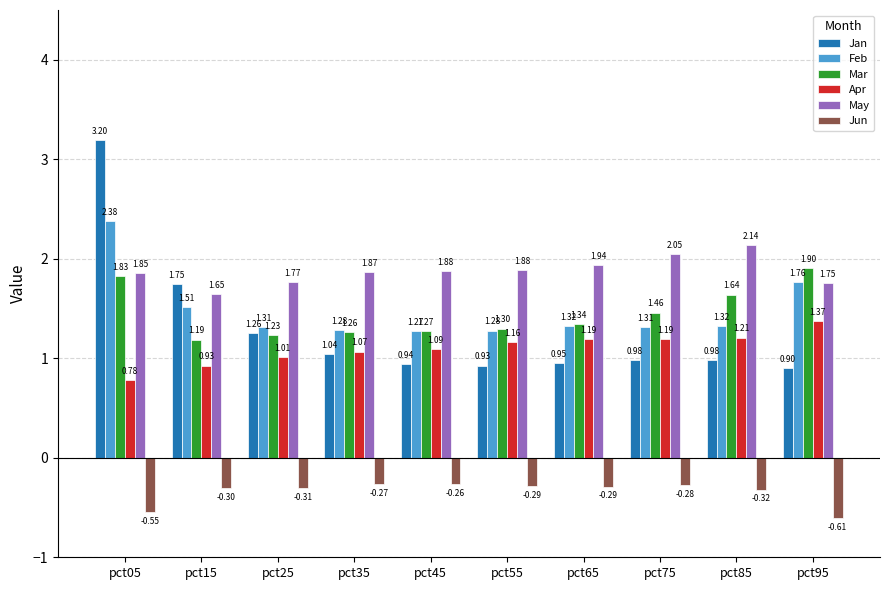

Is the value of Mar at pct35 greater than the value of Apr at pct05?

Yes